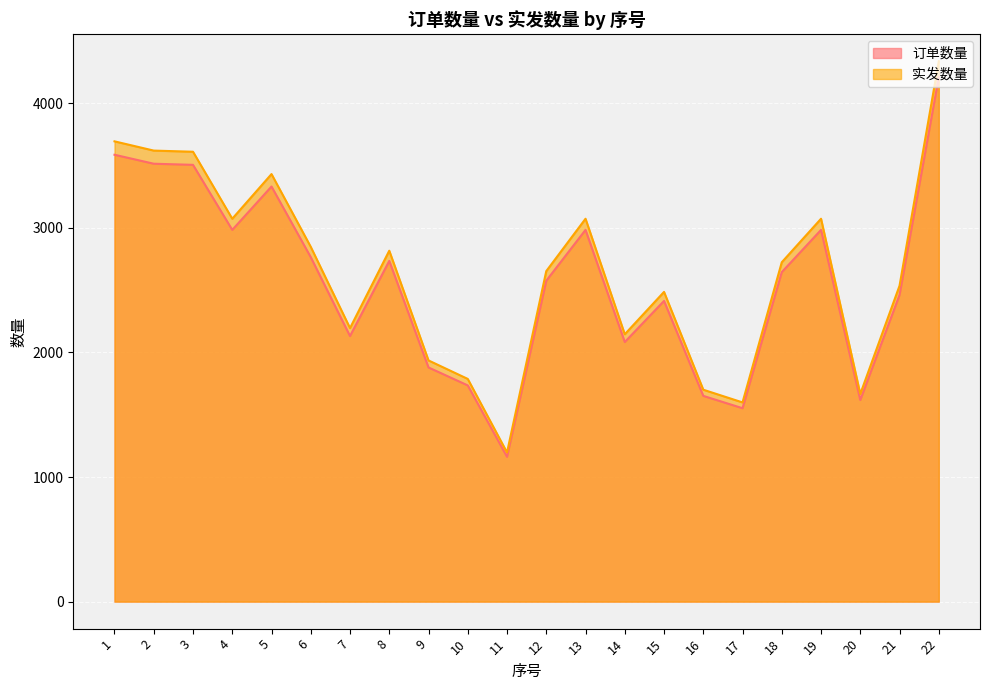

Reading right to left, what are all the values shown in this chart?

订单数量: 22=4210.0	21=2461.0	20=1618.0	19=2983.0	18=2644.0	17=1552.0	16=1651.0	15=2413.0	14=2083.0	13=2983.0	12=2575.0	11=1162.0	10=1735.0	9=1879.0	8=2734.0	7=2131.0	6=2764.0	5=3331.0	4=2983.0	3=3505.0	2=3514.0	1=3586.0
实发数量: 22=4336.3	21=2534.8	20=1666.5	19=3072.5	18=2723.3	17=1598.6	16=1700.5	15=2485.4	14=2145.5	13=3072.5	12=2652.2	11=1196.9	10=1787.0	9=1935.4	8=2816.0	7=2194.9	6=2846.9	5=3430.9	4=3072.5	3=3610.2	2=3619.4	1=3693.6